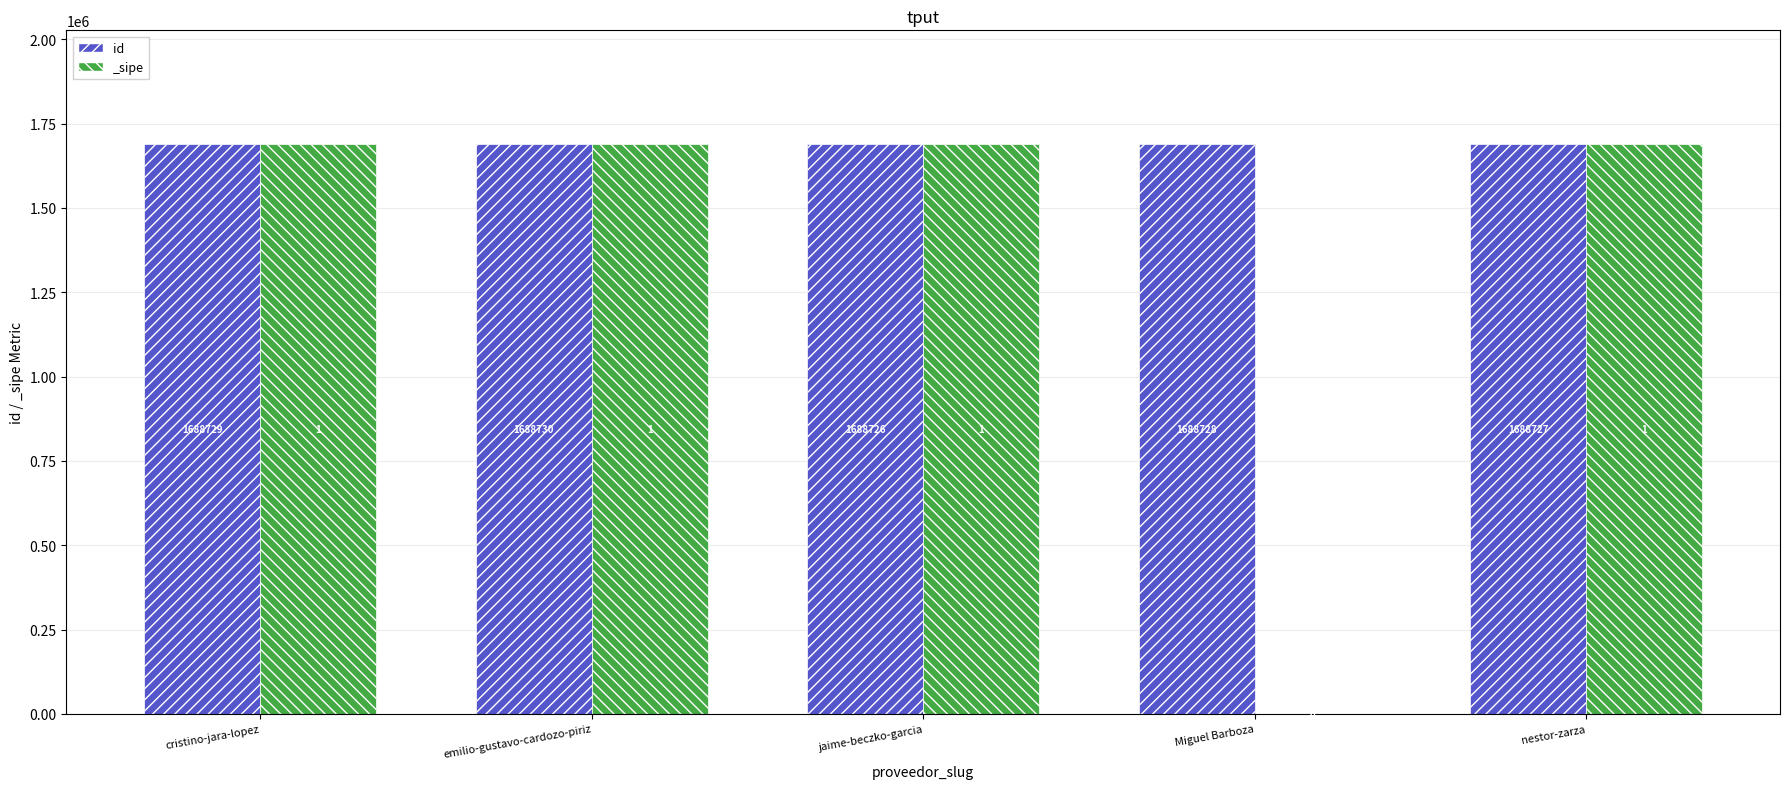

What is the label of the 2nd bar from the left?

emilio-gustavo-cardozo-piriz